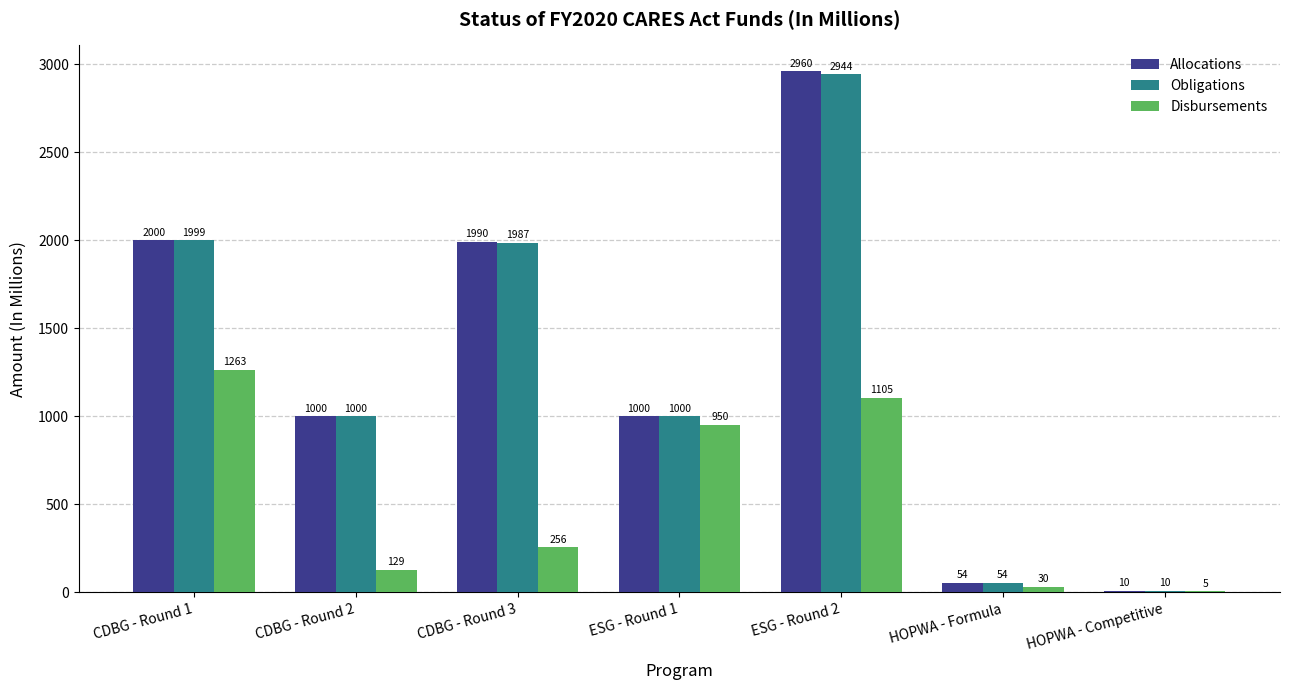

Which category has the highest value in the Allocations series?

ESG - Round 2